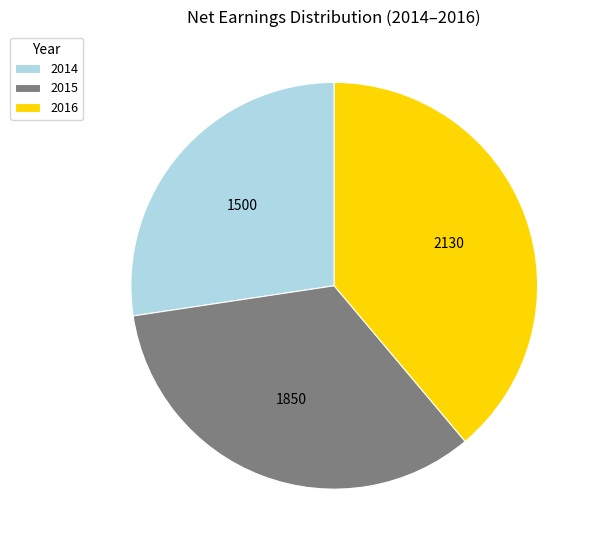

Which category has the smallest portion of the pie?

2014